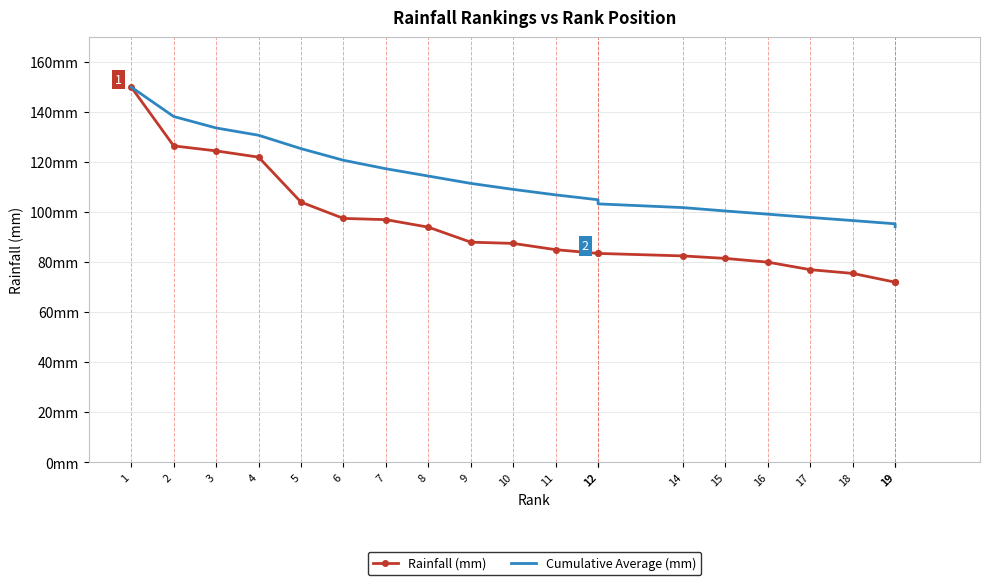

Between 14 and 4, which is larger?

4